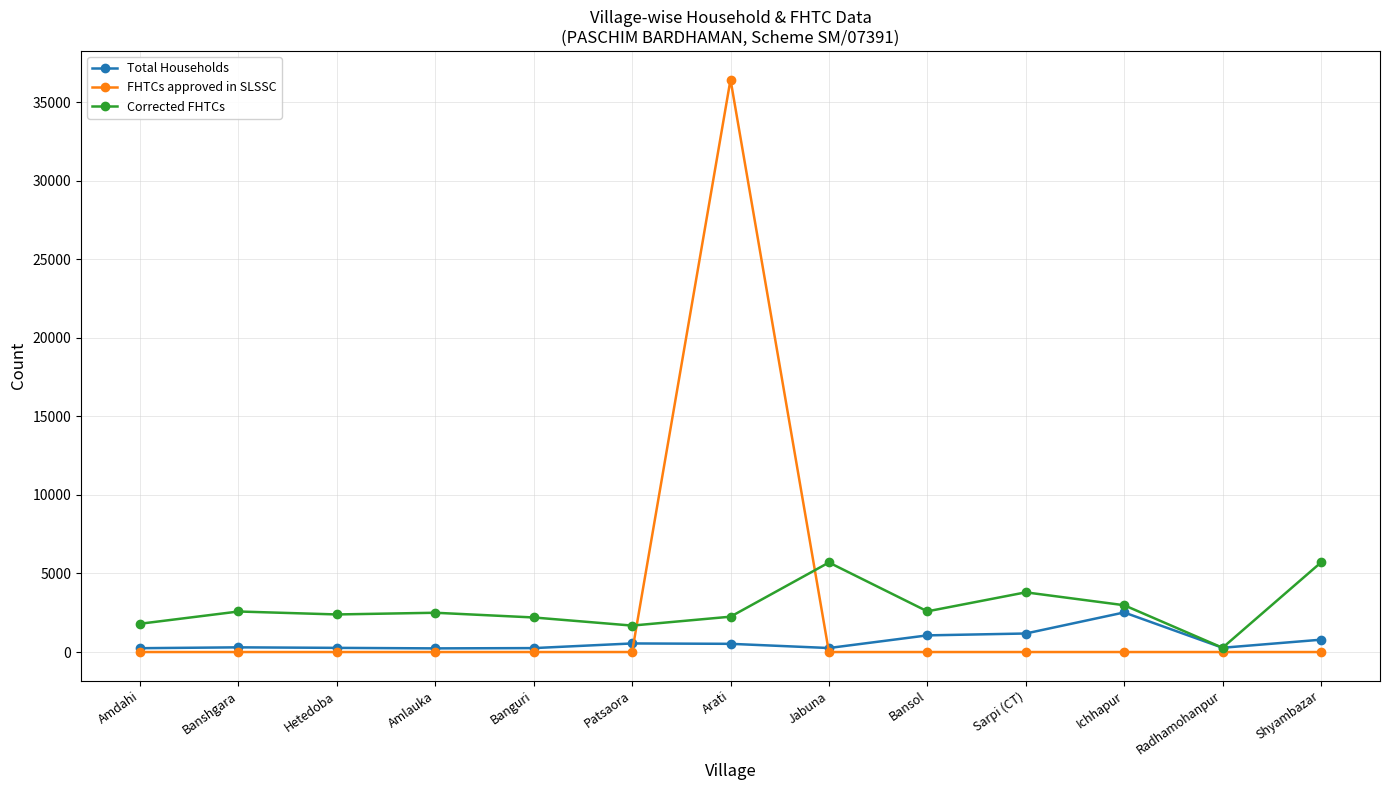

The value of Corrected FHTCs at Hetedoba is 4185. True or false?

False